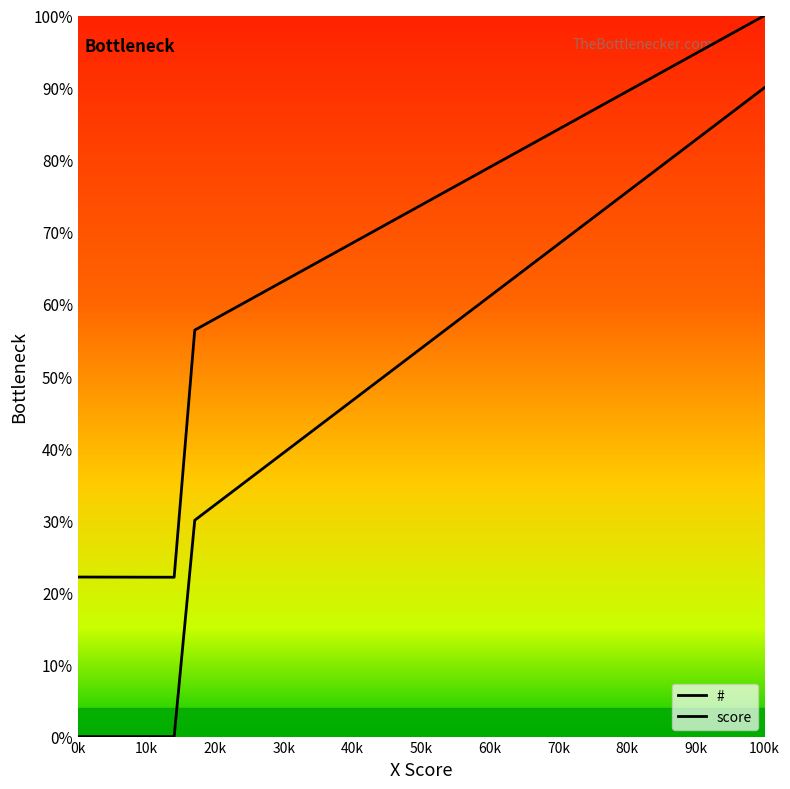

Reading left to right, transcribe all the data shown in this chart.

#: 22.1	22.1	56.4	100.0
score: 0.0	0.0	30.0	90.0